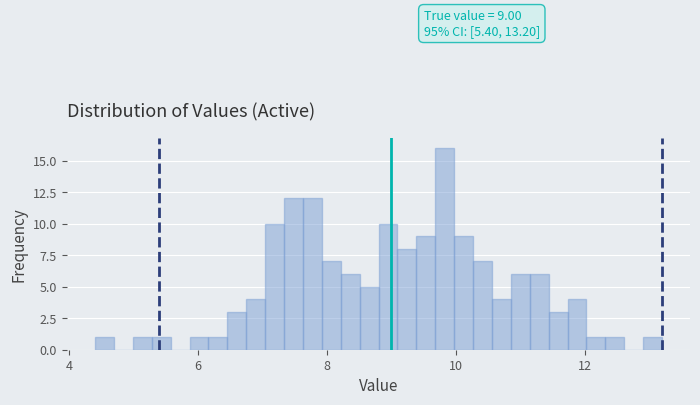

Read against the x-axis, roughly where is the centre of the tallest bar?

9.8